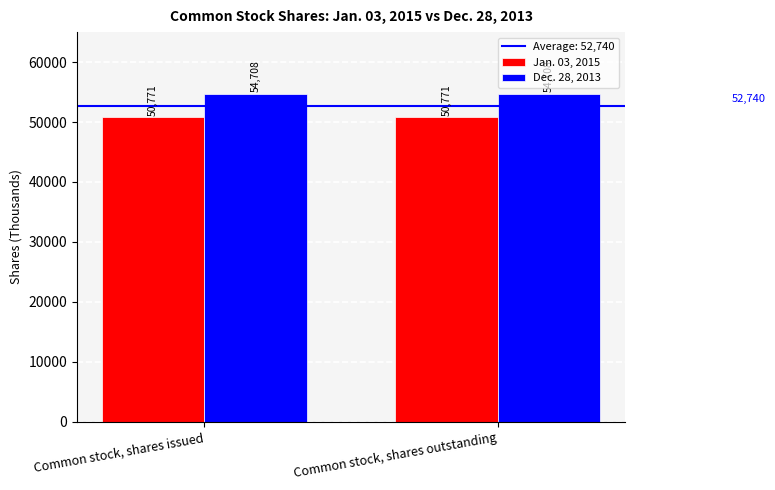

Count the number of data series in this chart.

2